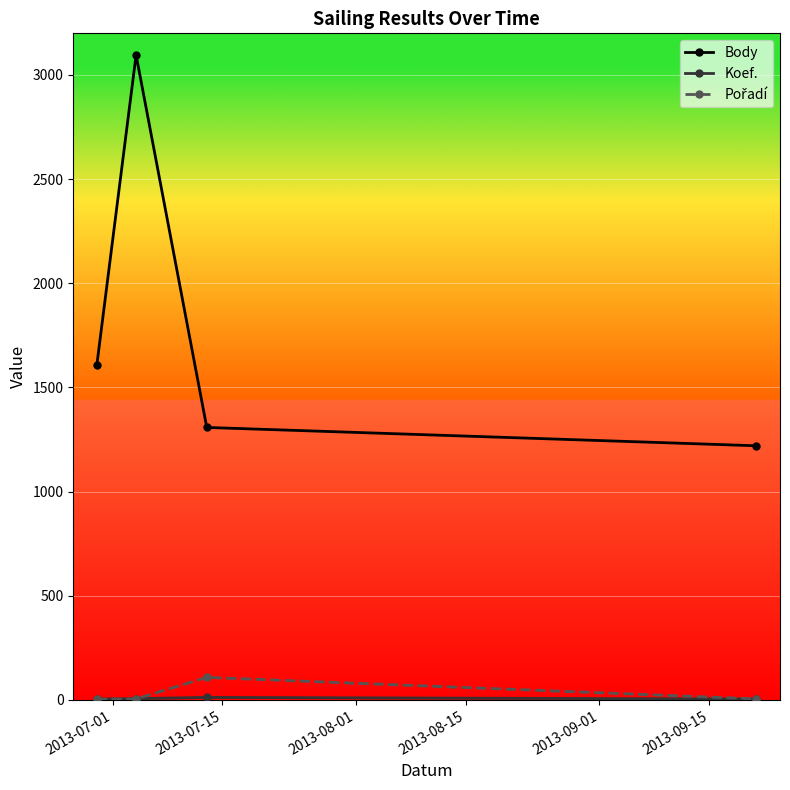

What is the maximum value for Body?

3096